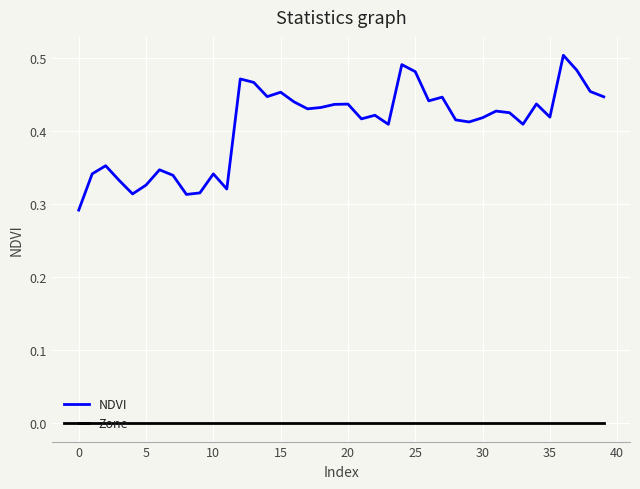

Which series has the largest total across all categories?

NDVI